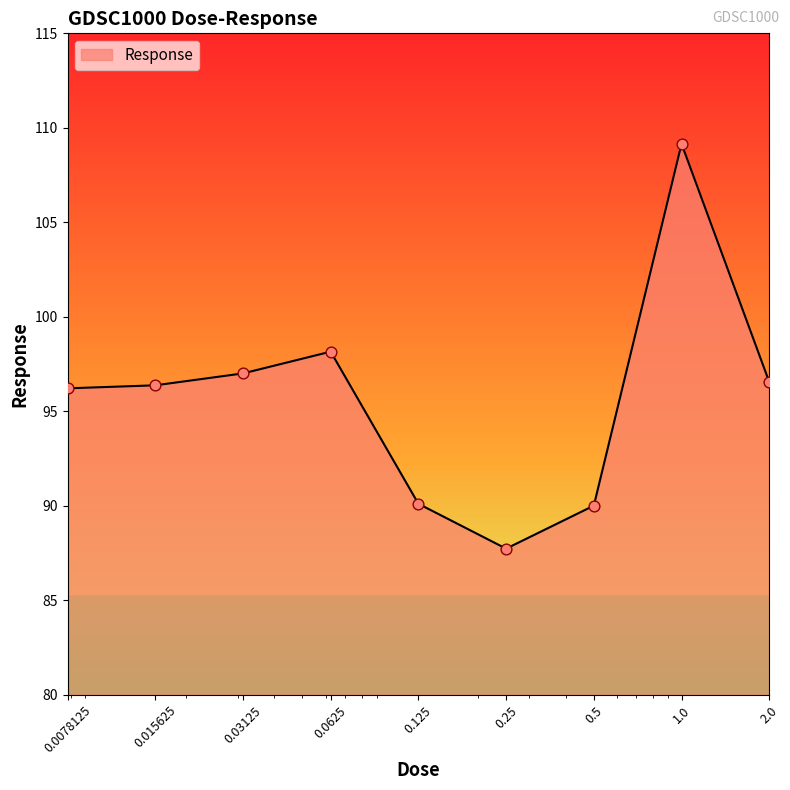

What is the difference between the maximum and minimum values?

21.4